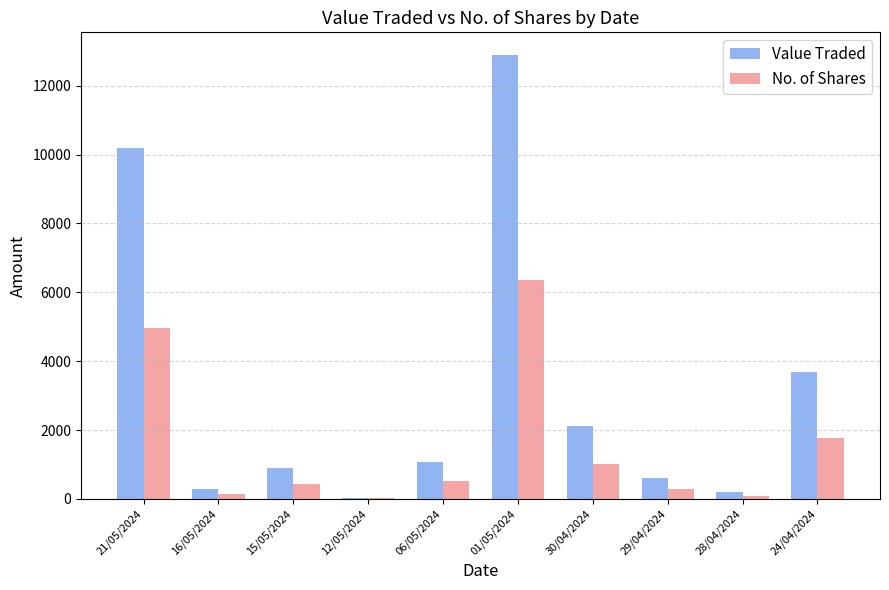

What is the greatest value displayed?

12905